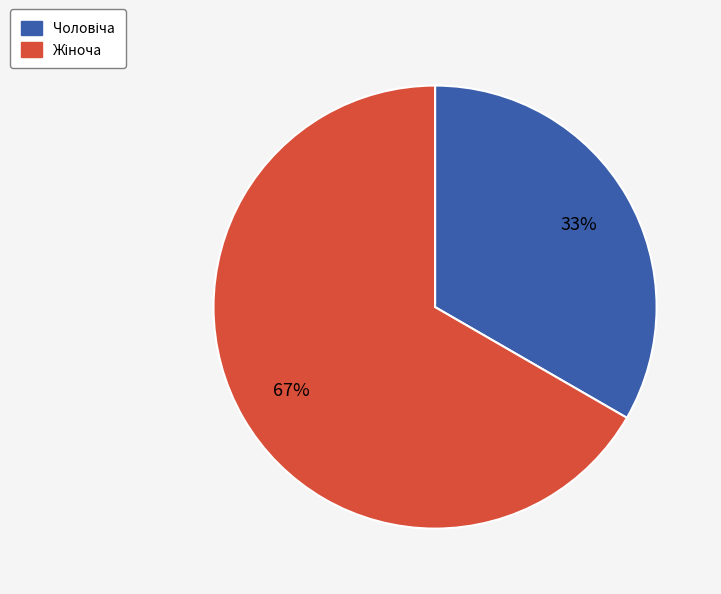

Is there any slice that represents more than half of the pie?

Yes